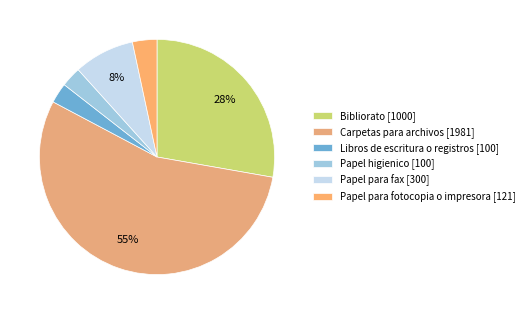

What percentage is NOT represented by Papel higienico?

97.2%